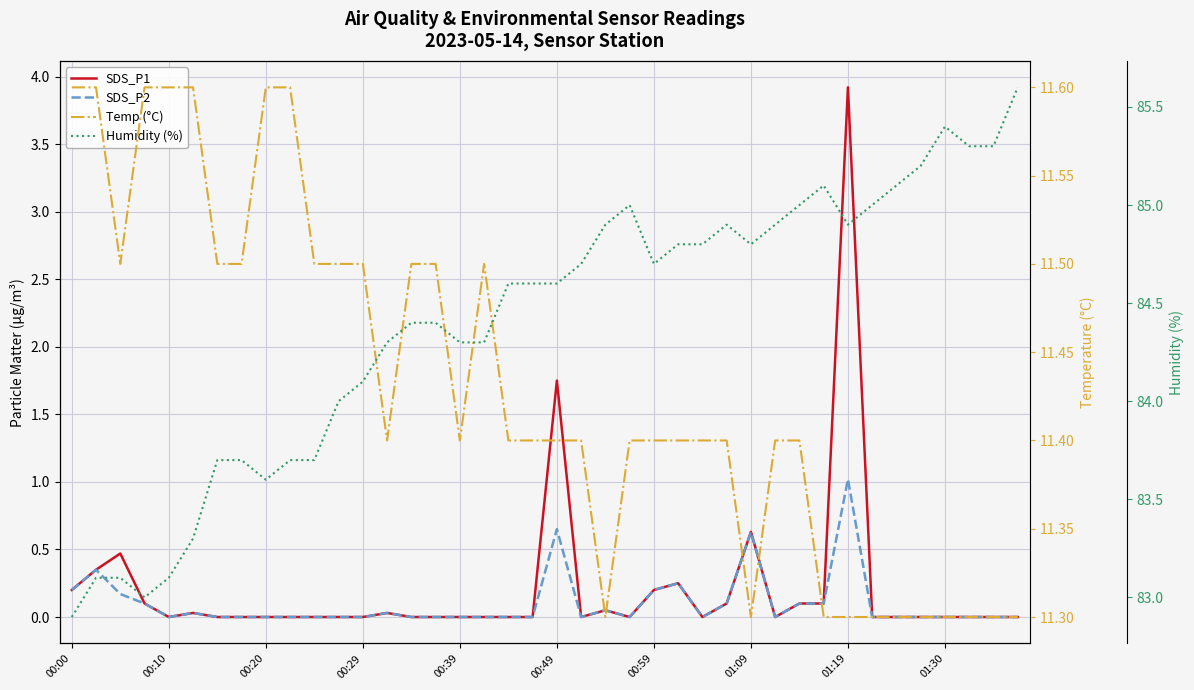

What is the value of the Humidity (%) point at the 29th from the left?

84.8